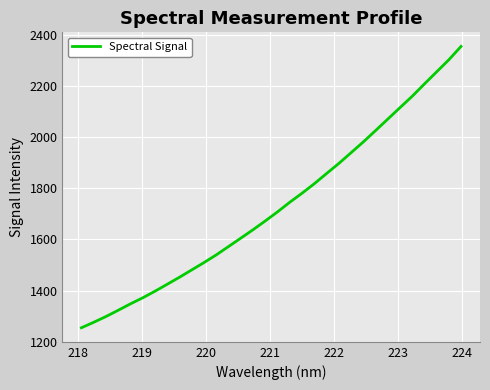

Is this an area chart (filled region under the line)?

No